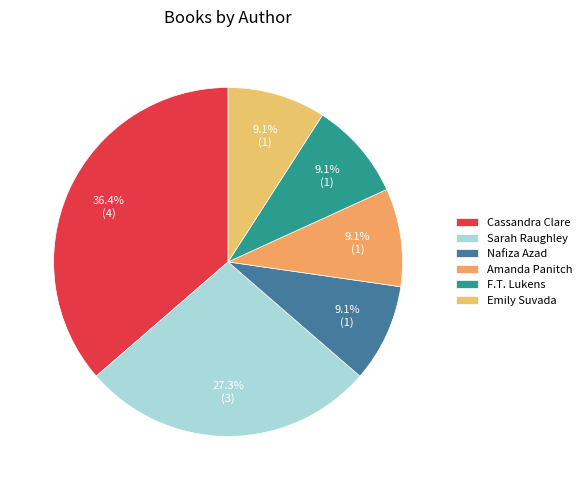

Approximately how many times larger is the value at Emily Suvada compared to Nafiza Azad?

1.0